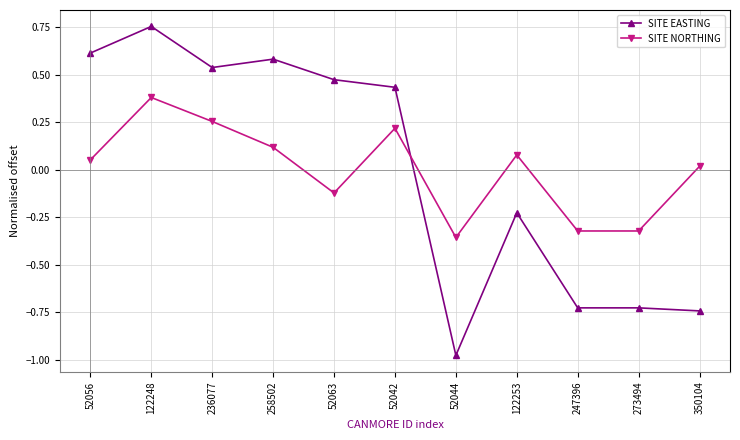

What is the total value across all series at 258502?

0.7